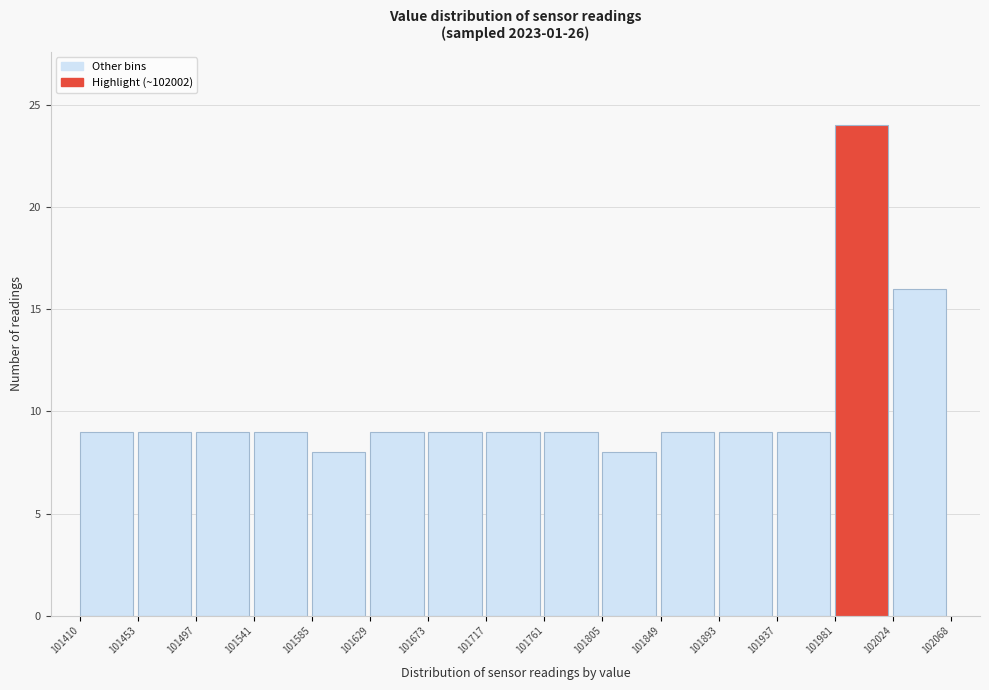

Reading left to right, list every bar in this chart as the range it spans on the x-axis followed by its height. The values are not printed on the chart, so give them approximately, as read against the axis.

101410 to 101453: 9
101453 to 101497: 9
101497 to 101541: 9
101541 to 101585: 9
101585 to 101629: 8
101629 to 101673: 9
101673 to 101717: 9
101717 to 101761: 9
101761 to 101805: 9
101805 to 101849: 8
101849 to 101893: 9
101893 to 101937: 9
101937 to 101981: 9
101981 to 102024: 24
102024 to 102068: 16